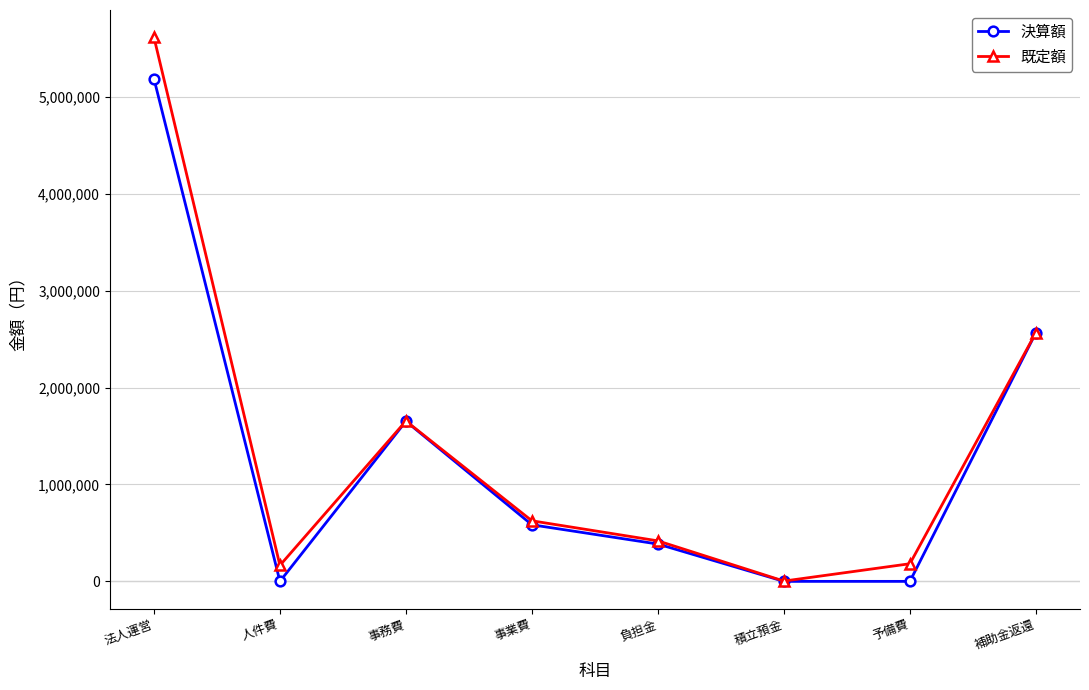

What is the approximate value of 既定額 at 人件費, to the nearest 50?

165000